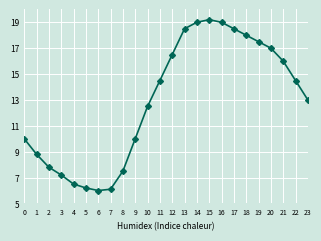

What is the greatest value displayed?

19.2